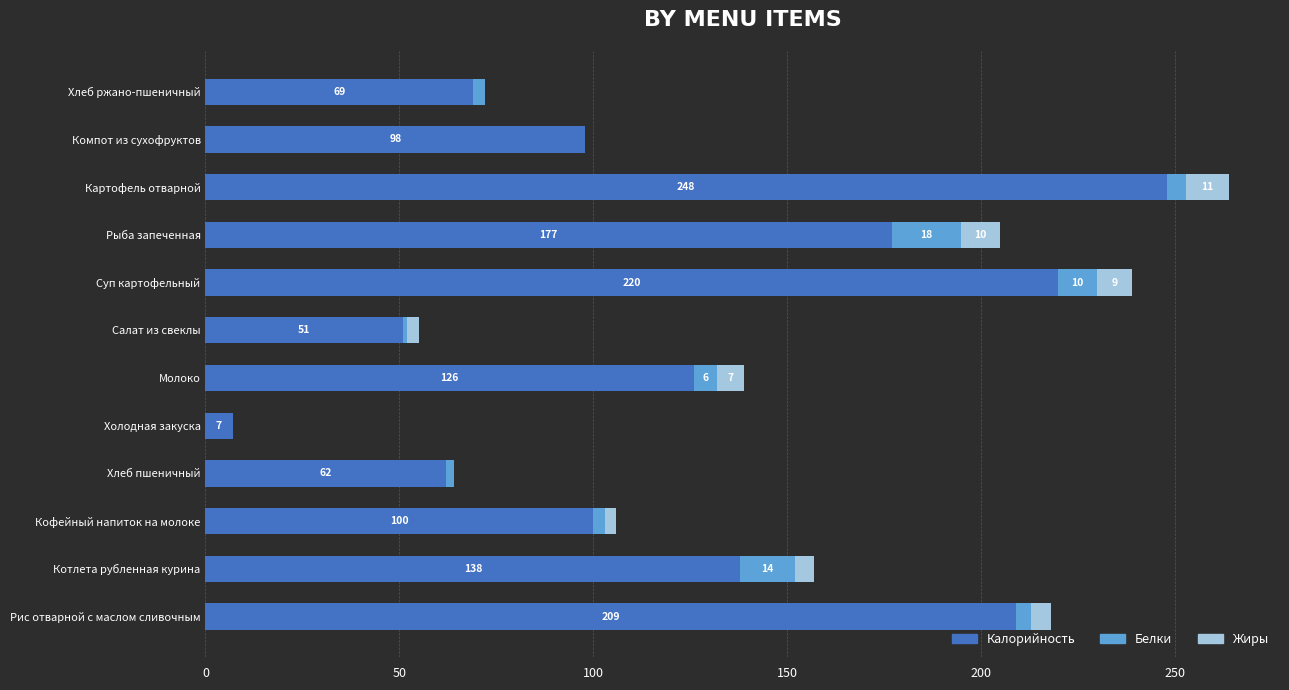

What are all the series names shown in the legend?

Калорийность, Белки, Жиры